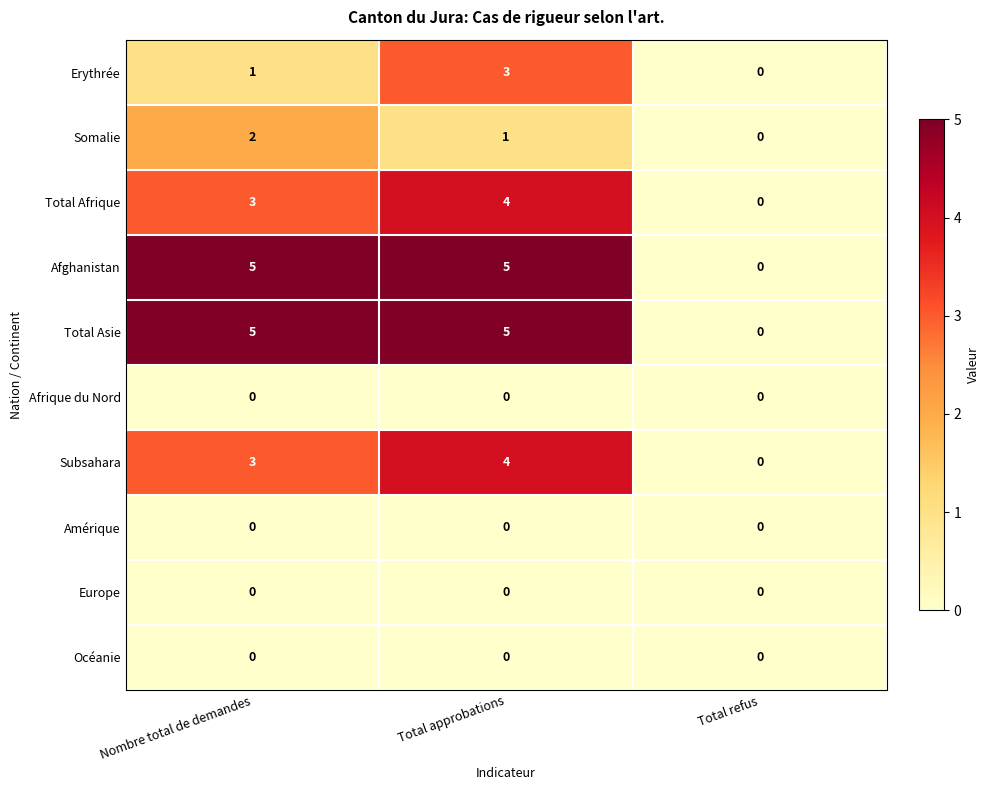

What is the difference between the highest and lowest values at Nombre total de demandes?

5